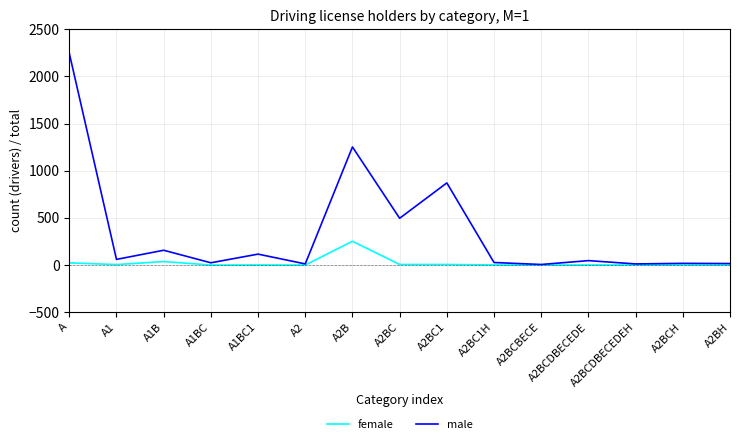

What is the difference between the second highest and second lowest values in the male series?

1240